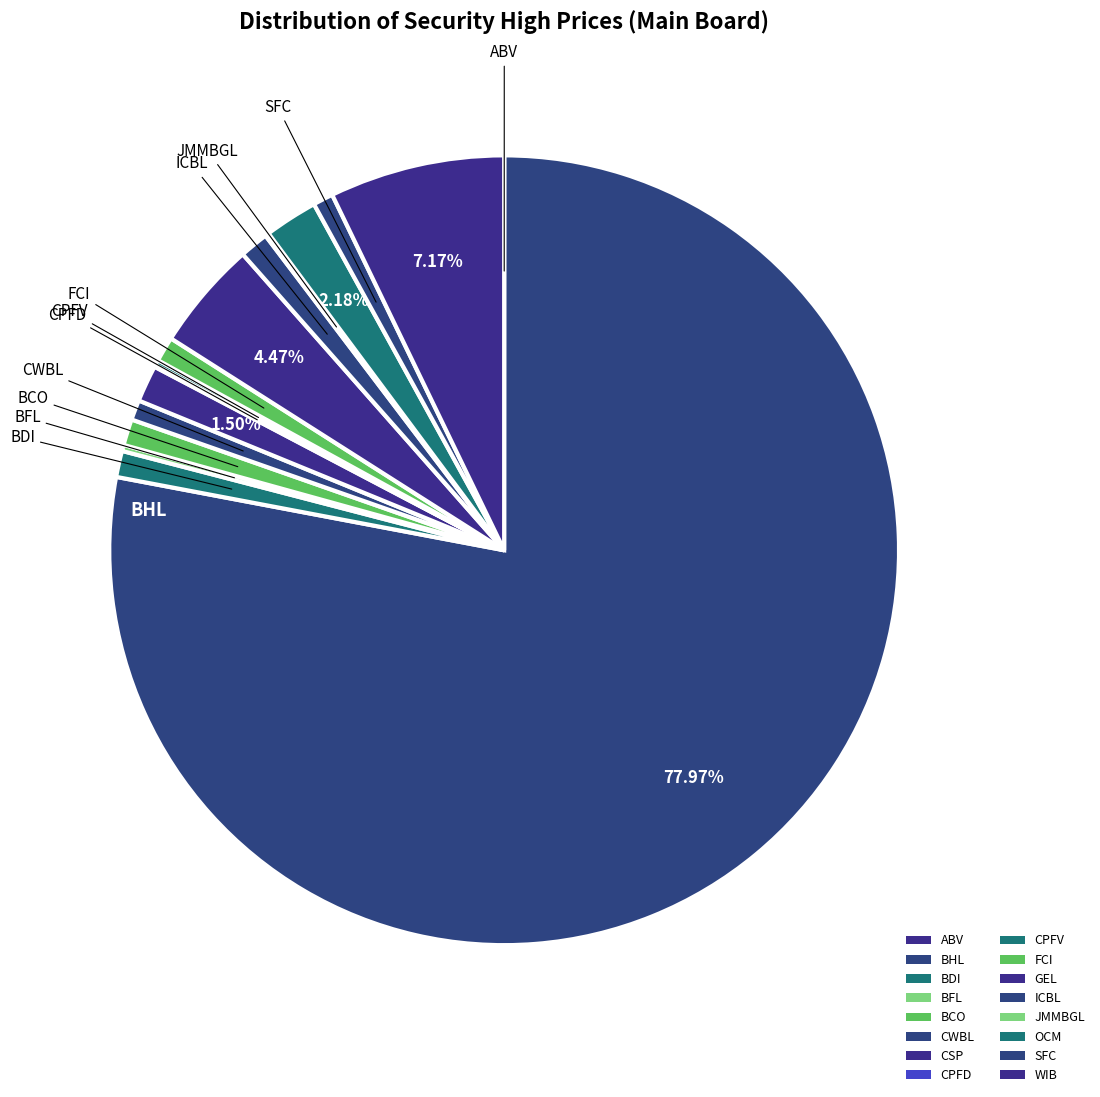

Approximately how many times larger is the value at CWBL compared to BCO?

0.8